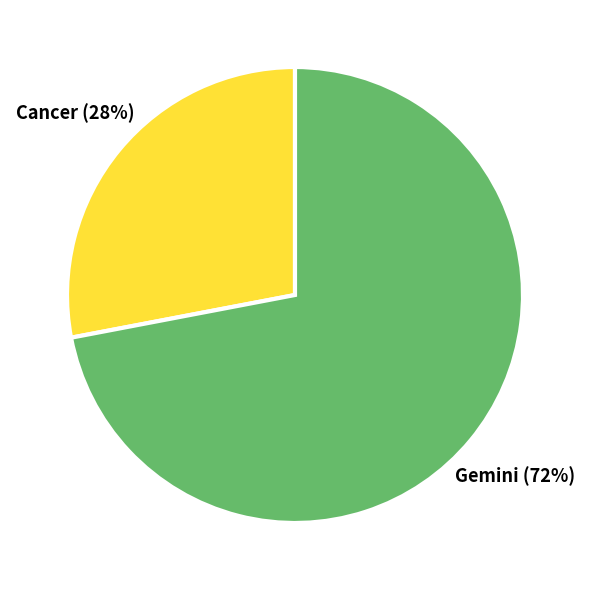

Do Gemini and Cancer together represent more than half of the pie?

Yes